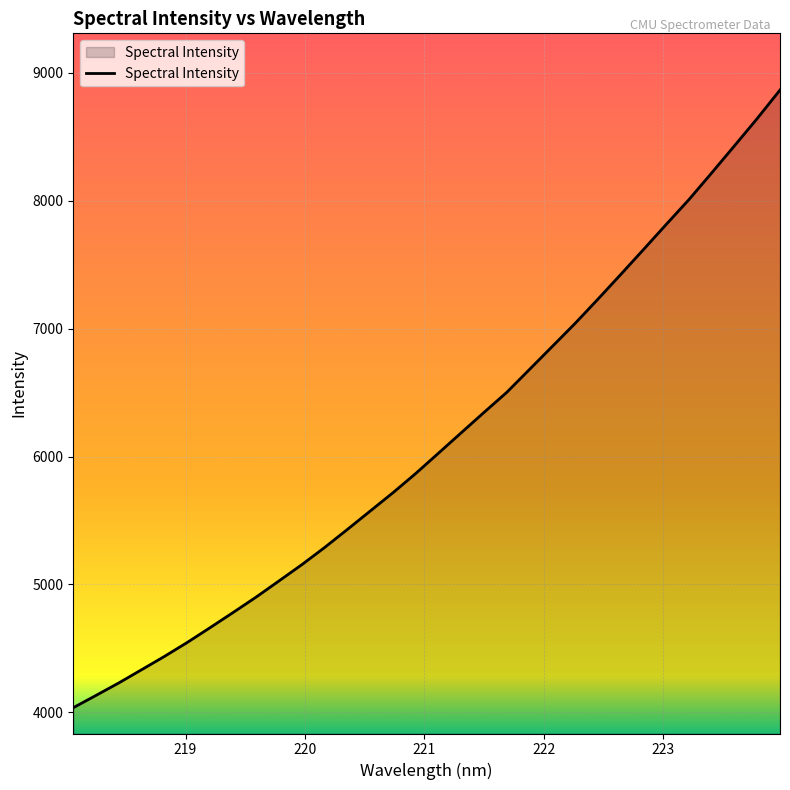

What is the difference between the maximum and minimum values?

4830.3